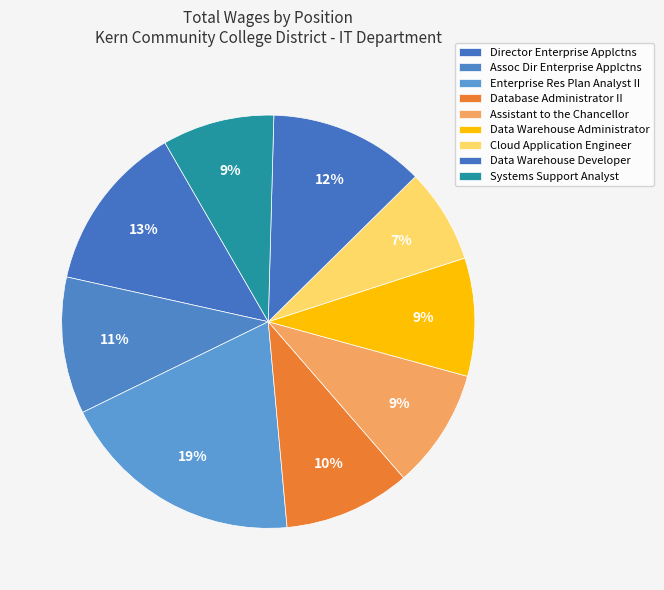

Rank the categories by value from lowest to highest.

Cloud Application Engineer, Systems Support Analyst, Data Warehouse Administrator, Assistant to the Chancellor, Database Administrator II, Assoc Dir Enterprise Applctns, Data Warehouse Developer, Director Enterprise Applctns, Enterprise Res Plan Analyst II